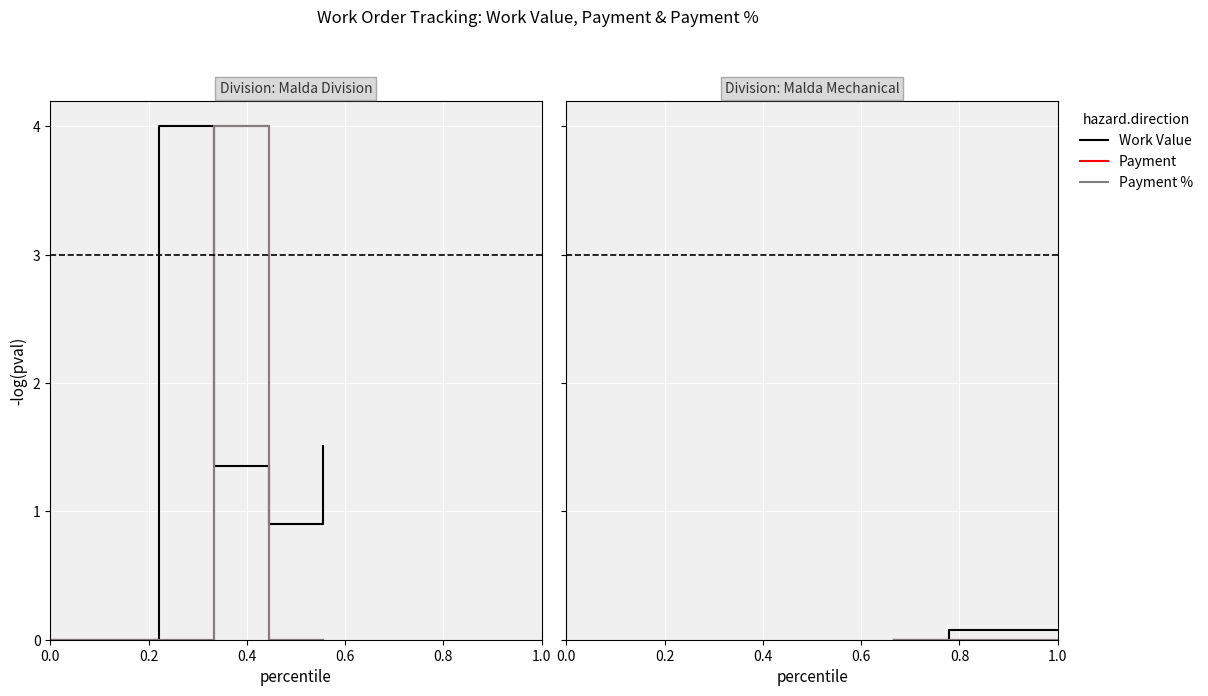

True or false: Payment and Payment % intersect in this chart.

False